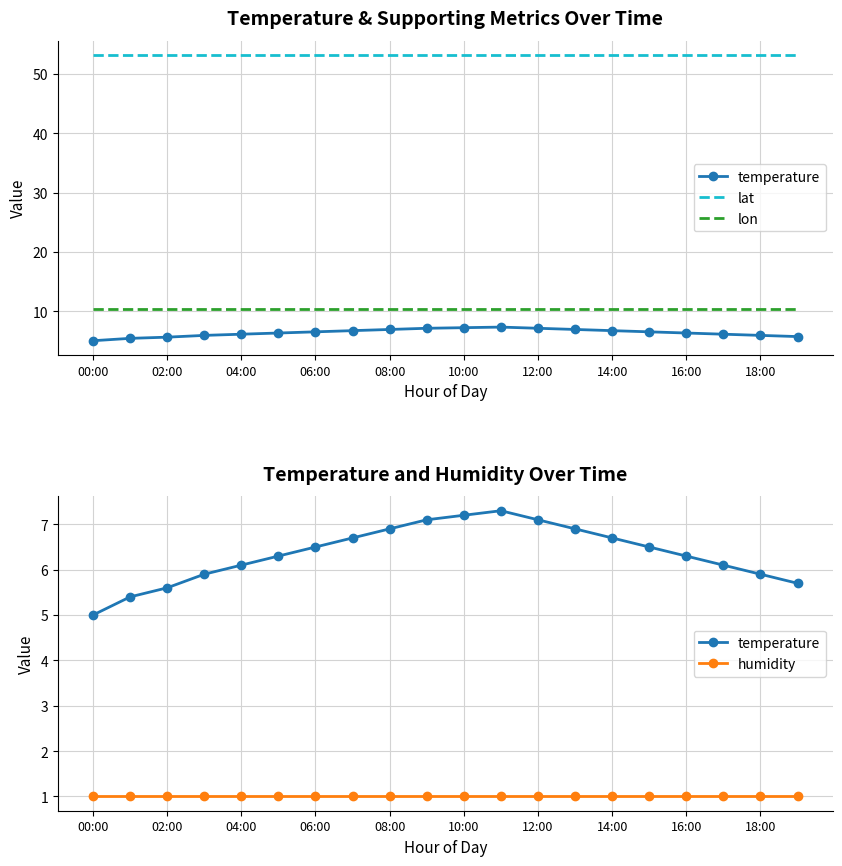

Which label corresponds to the smallest value in the chart?

00:00